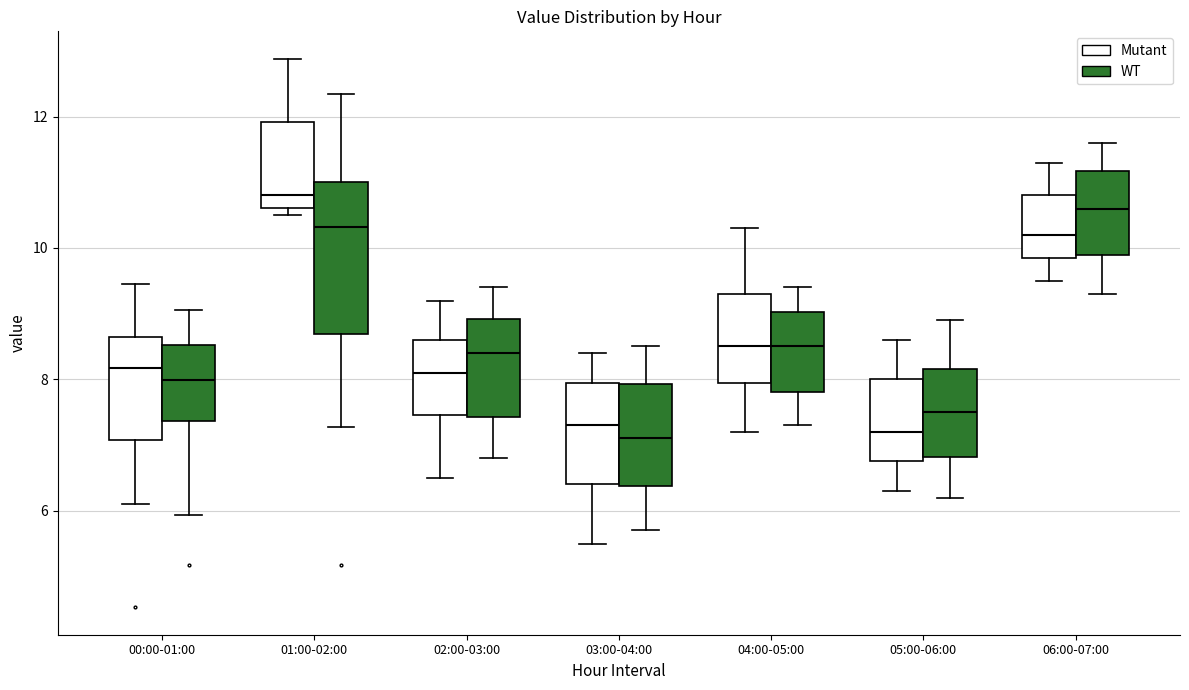

Which box is the tallest, from its lower edge to its upper edge?

01:00-02:00 (WT)